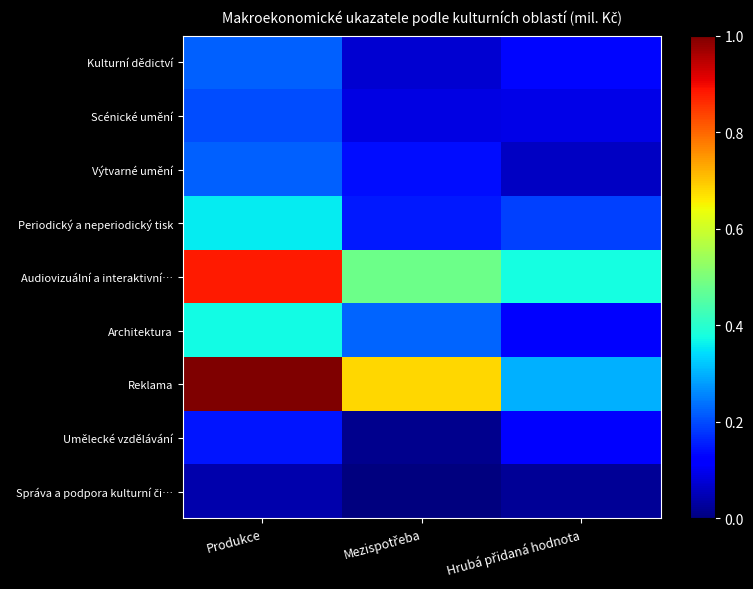

Which series has the largest total across all categories?

Reklama